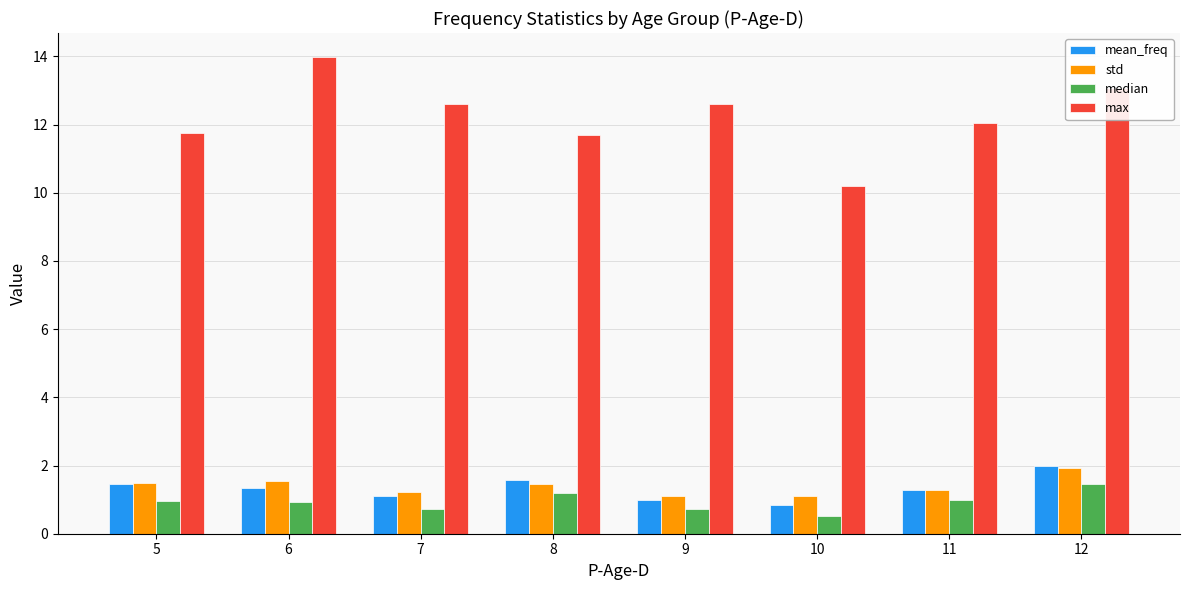

What are all the series names shown in the legend?

mean_freq, std, median, max